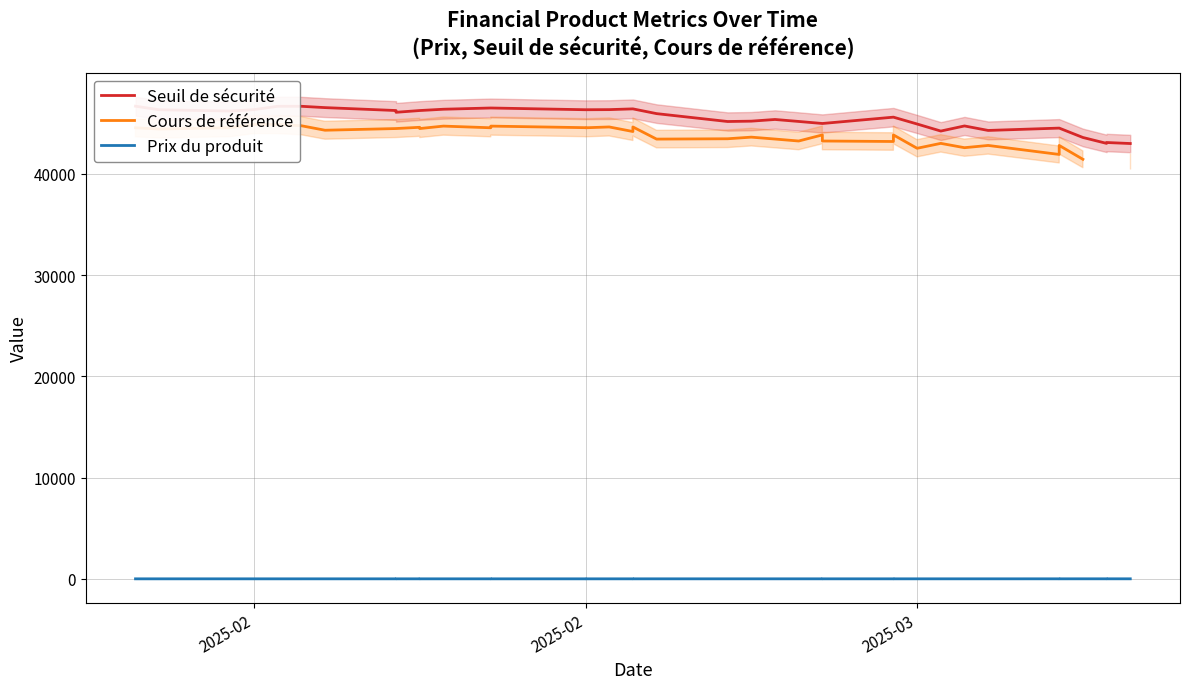

Which series has the widest spread of values?

Seuil de sécurité